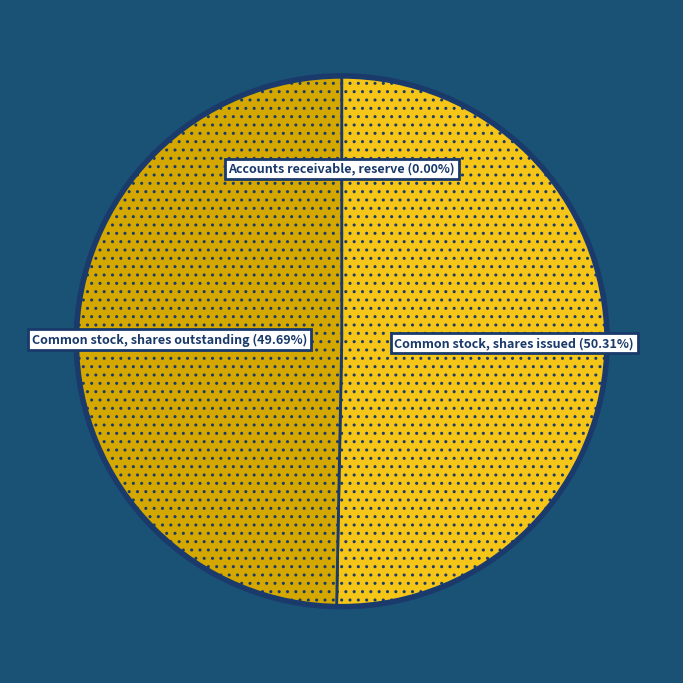

Do Common stock, shares issued and Common stock, shares outstanding together represent more than half of the pie?

Yes